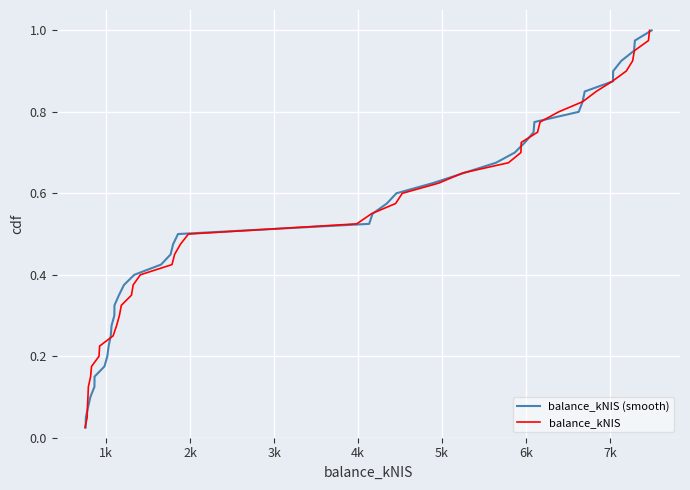

What is the average value of the balance_kNIS series?

0.5